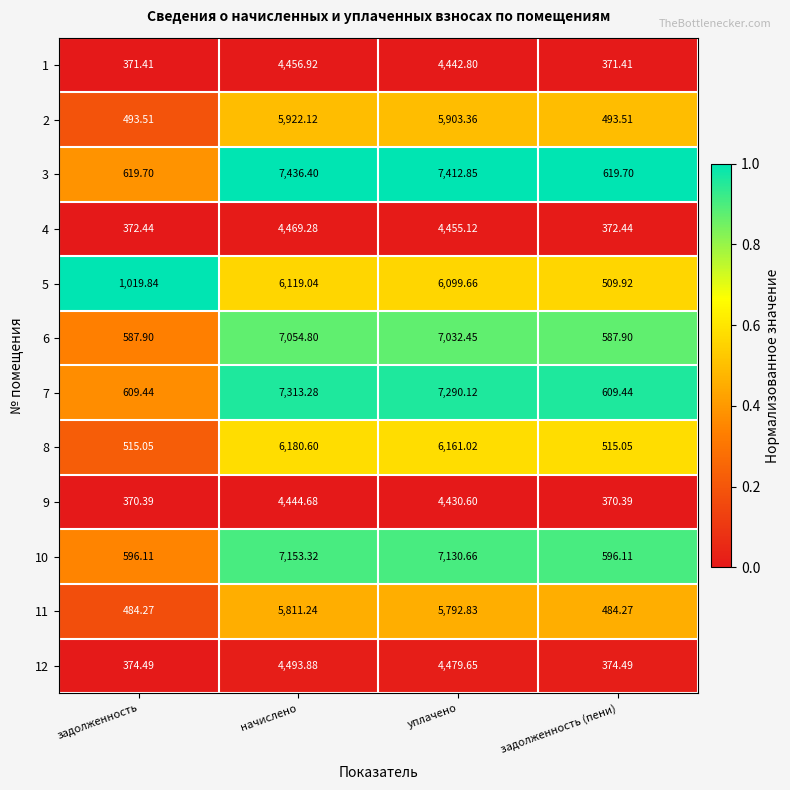

At which label is 4 closest to 2420?

уплачено